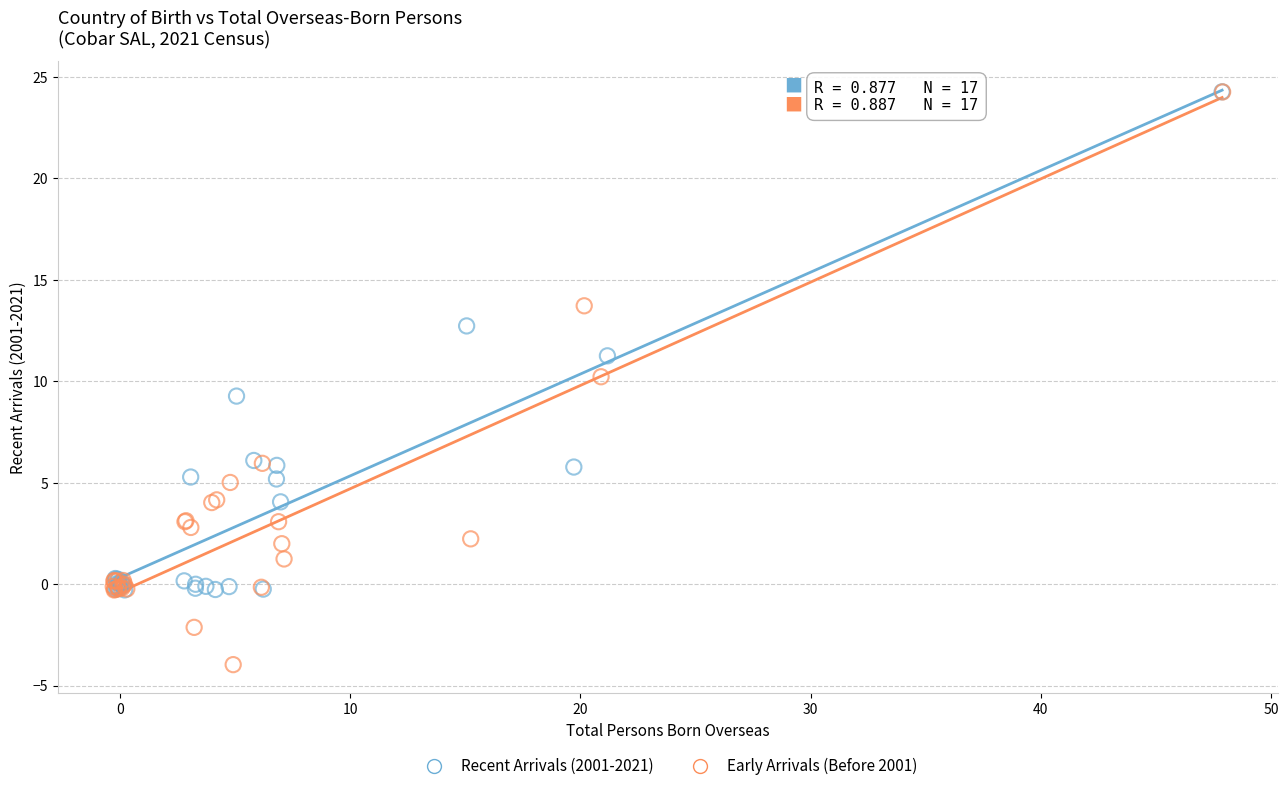

Which series contains the lowest Y value?

Early Arrivals (Before 2001)